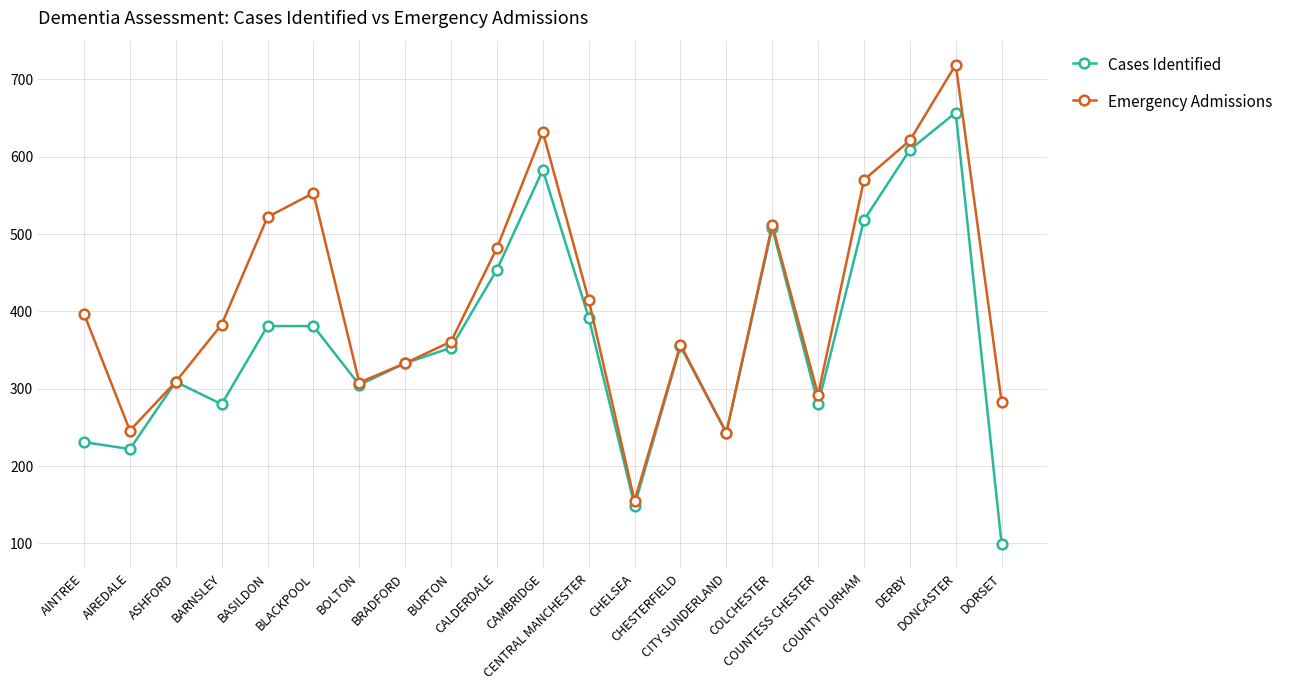

Rank the series at DERBY from lowest to highest value.

Cases Identified, Emergency Admissions